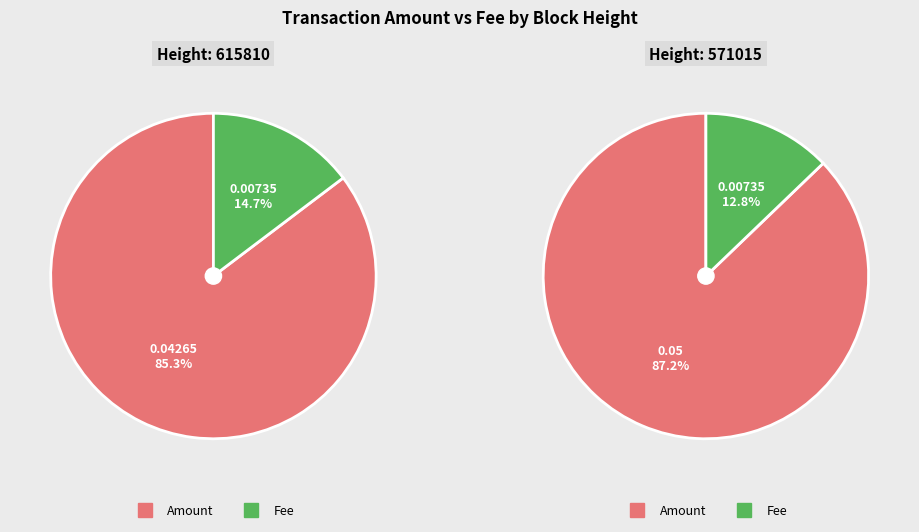

Is there a majority slice in this chart?

Yes